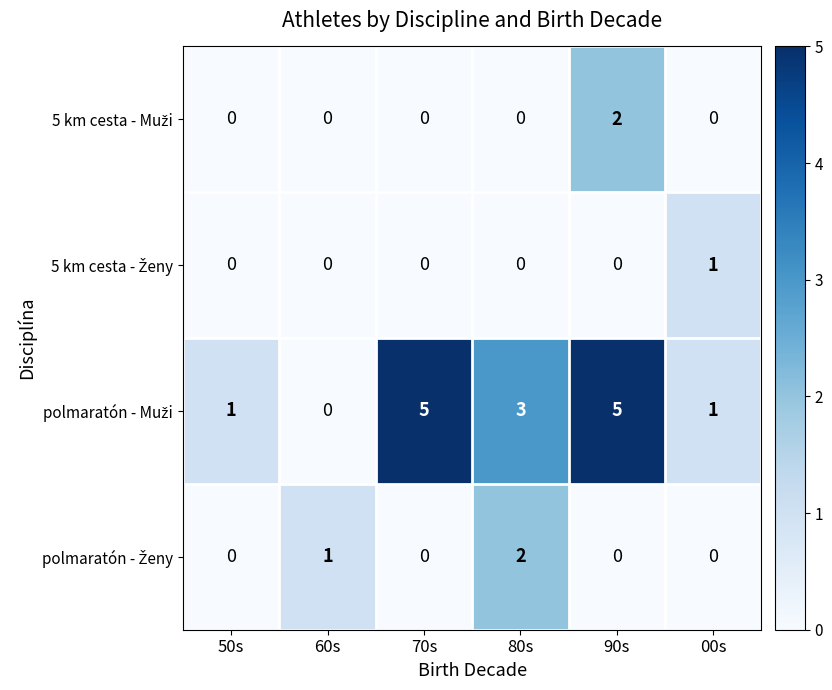

What is the maximum value shown in the chart?

5